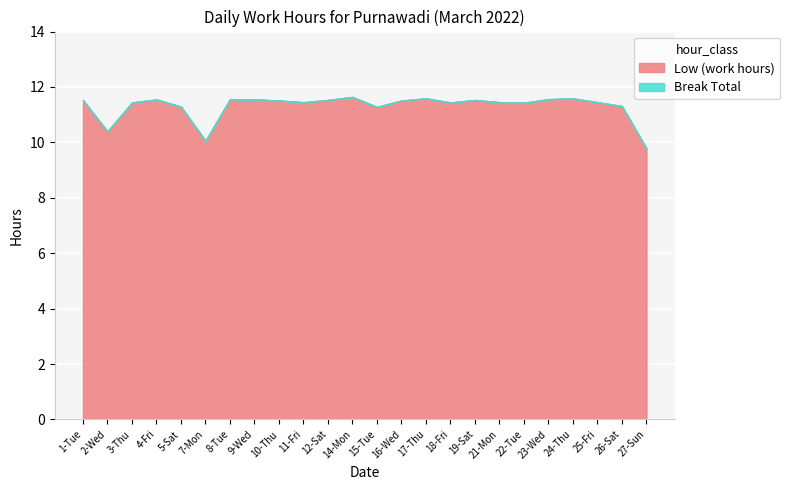

Is the value of Break Total at 9-Wed greater than the value of Low (work hours) at 10-Thu?

No